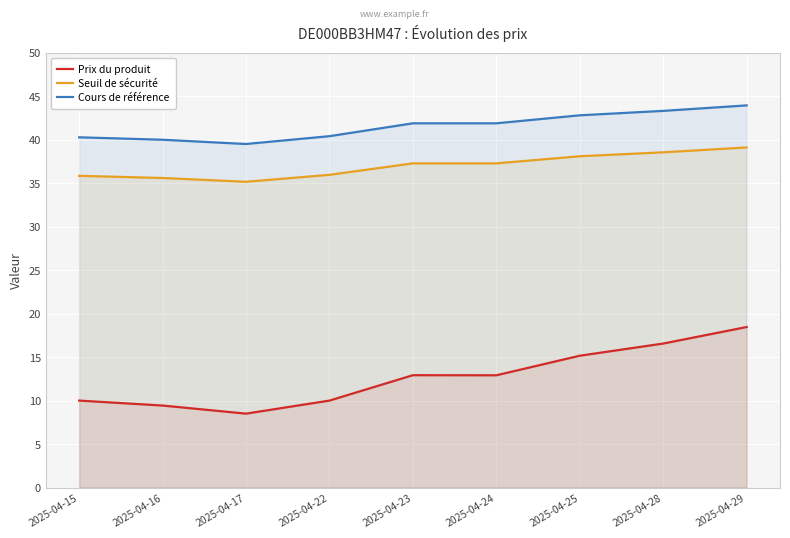

List the series in order of their peak value, lowest first.

Prix du produit, Seuil de sécurité, Cours de référence